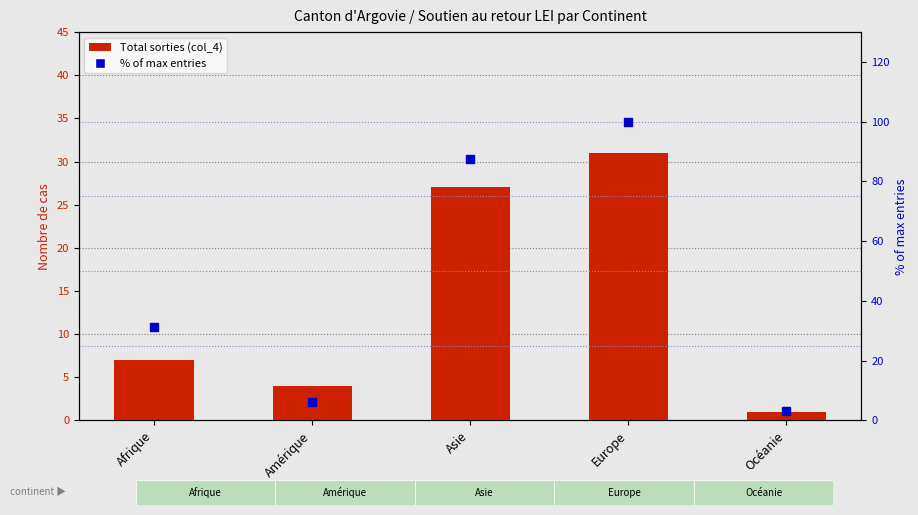

Is the value of Total sorties (col_4) at Afrique greater than the value of % of max entries at Europe?

No